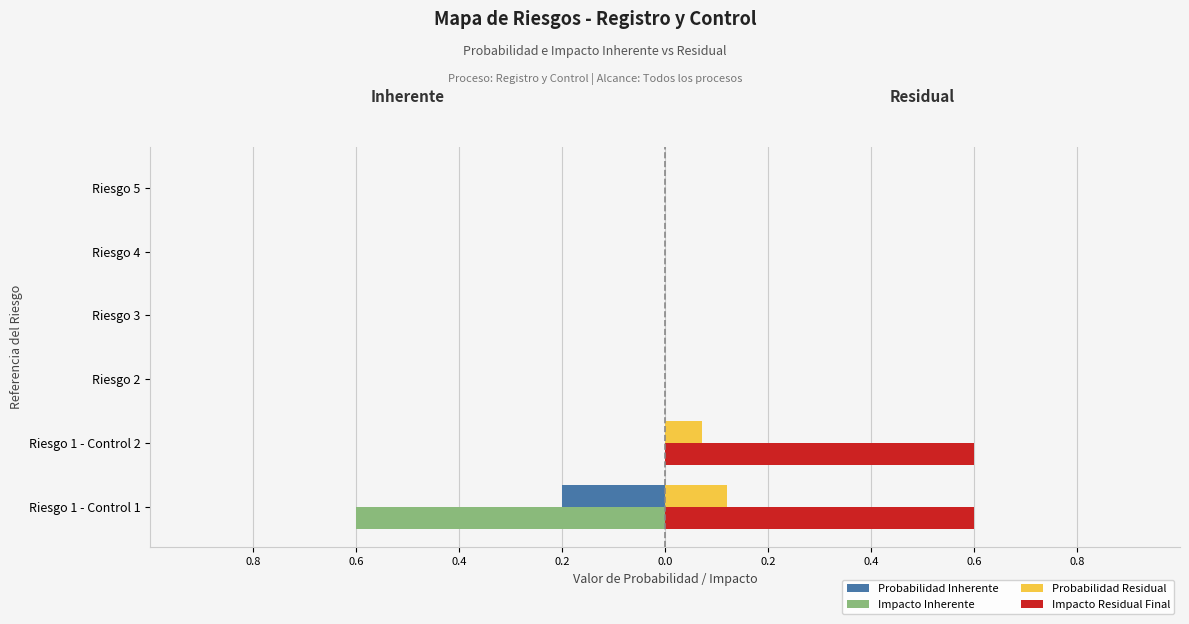

What is the value of the Impacto Inherente bar at the 1st from the left?

-0.6